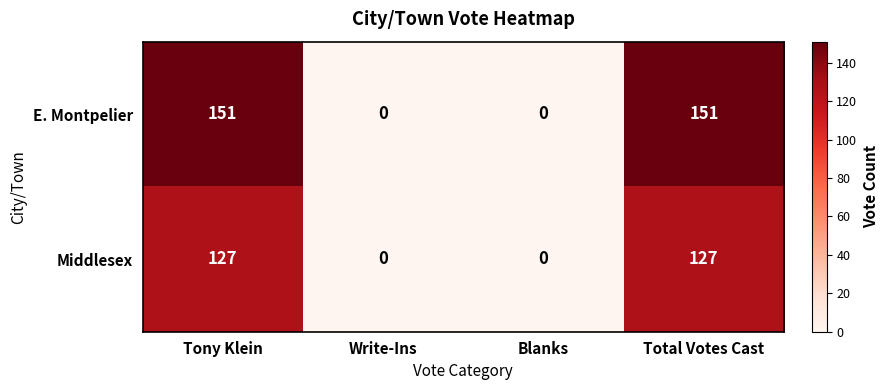

Count the number of categories in the chart.

4